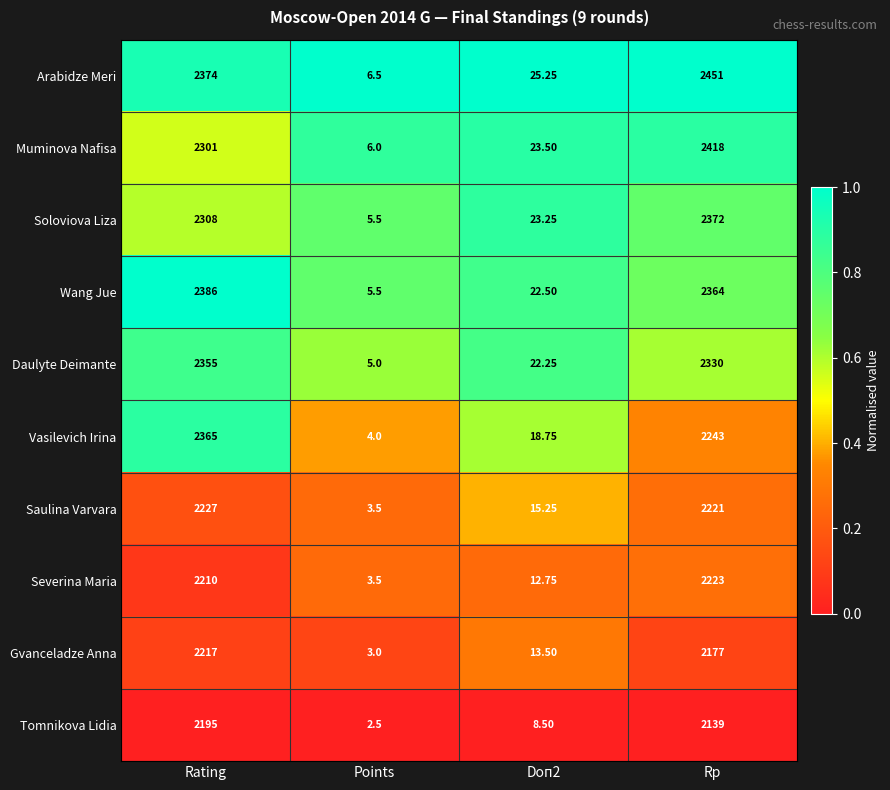

At Rating, list the series in order from largest to smallest.

Wang Jue, Arabidze Meri, Vasilevich Irina, Daulyte Deimante, Soloviova Liza, Muminova Nafisa, Saulina Varvara, Gvanceladze Anna, Severina Maria, Tomnikova Lidia